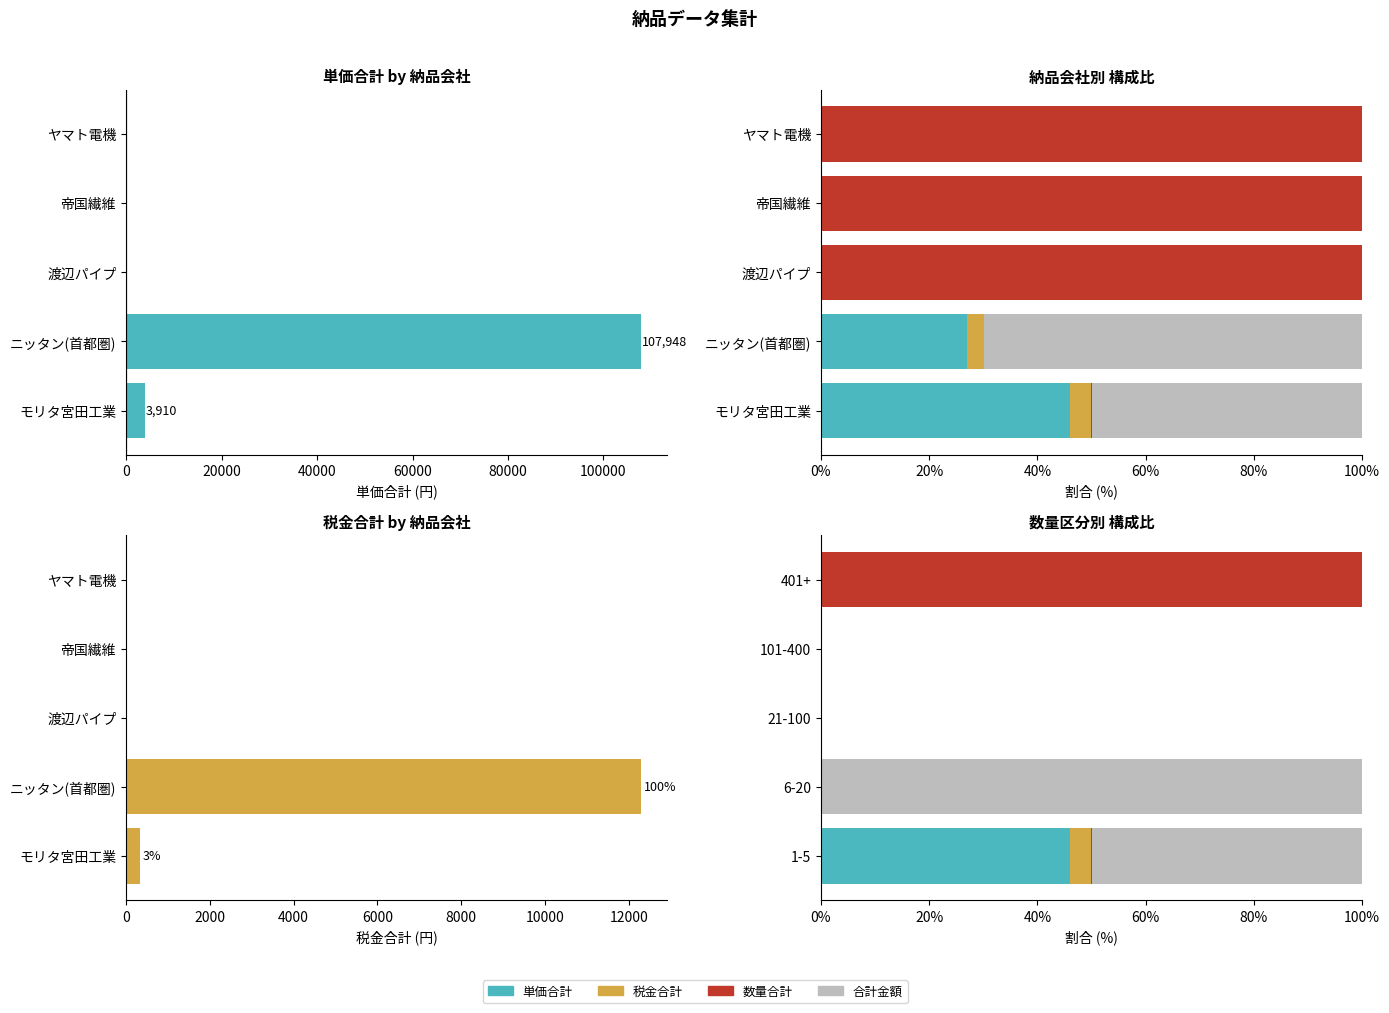

What is the difference between the highest and lowest values at 1-5?

49.9